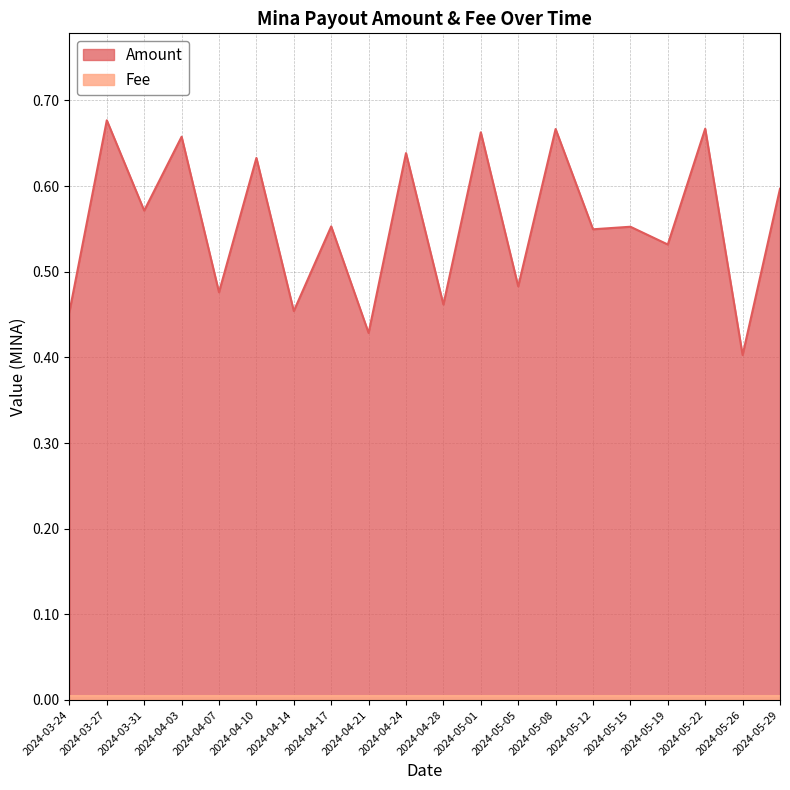

Rank the categories by value from highest to lowest.

2024-03-27, 2024-05-22, 2024-05-08, 2024-05-01, 2024-04-03, 2024-04-24, 2024-04-10, 2024-05-29, 2024-03-31, 2024-04-17, 2024-05-15, 2024-05-12, 2024-05-19, 2024-05-05, 2024-04-07, 2024-04-28, 2024-04-14, 2024-03-24, 2024-04-21, 2024-05-26